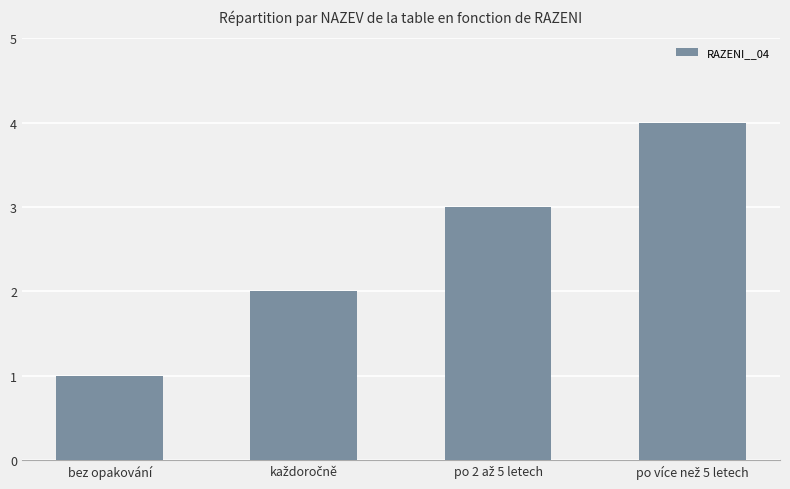

Is it true that the value at bez opakování is 2?

False